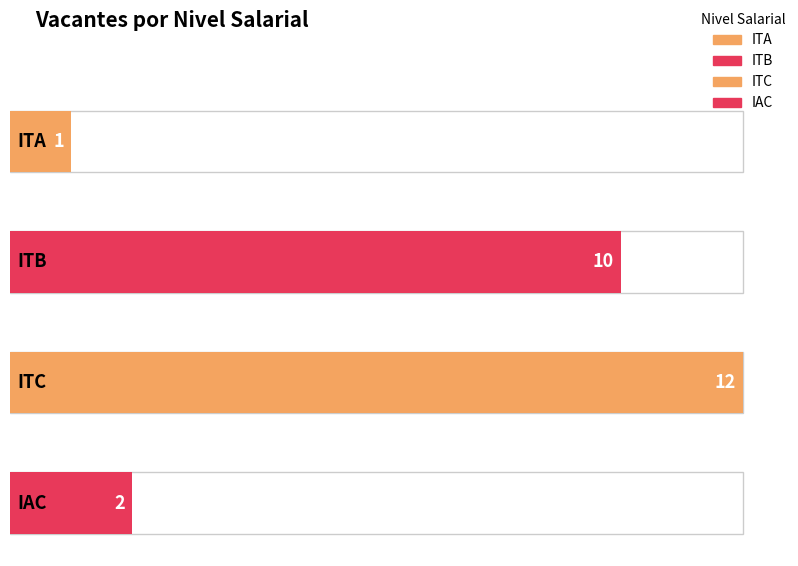

How many values exceed 10?

1